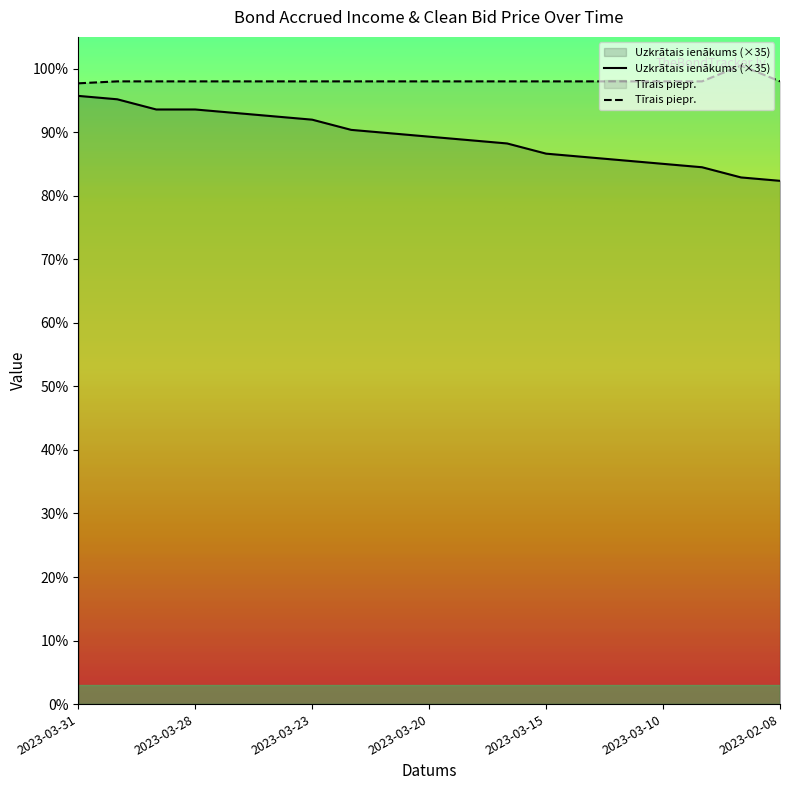

At which label does Tīrais piepr. first exceed 98?

2023-02-09